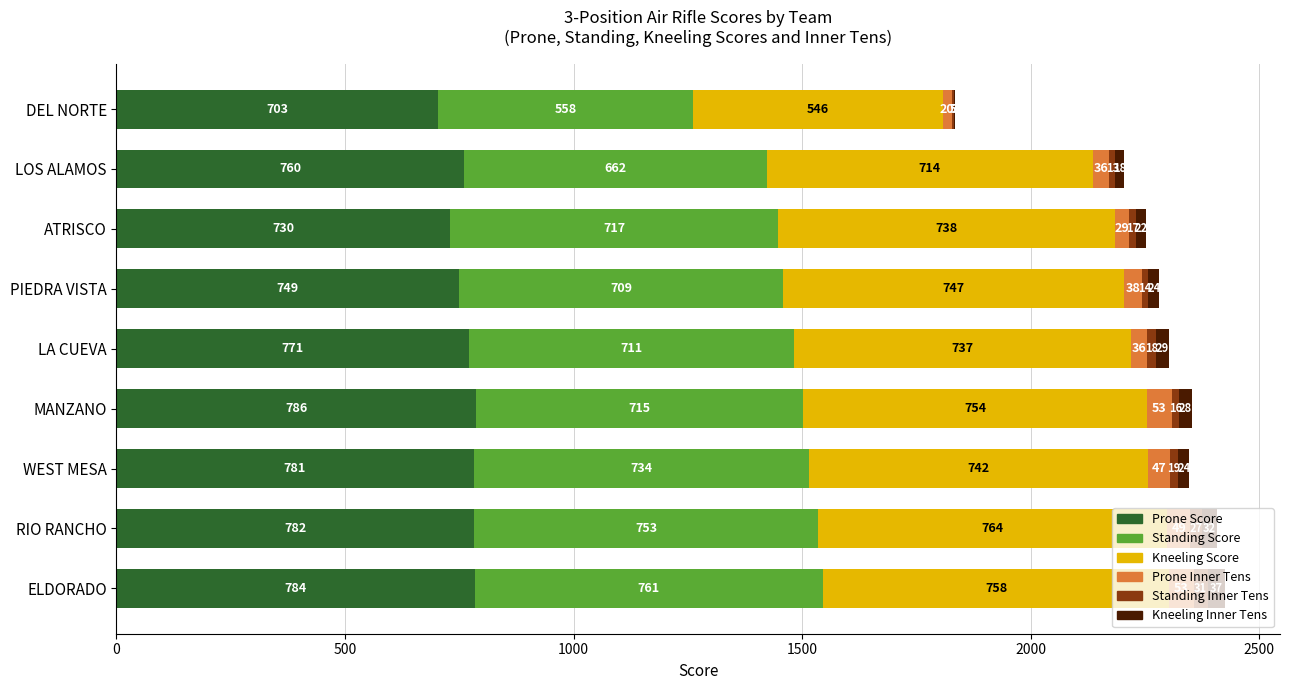

What is the highest value of the Prone Score series?

786